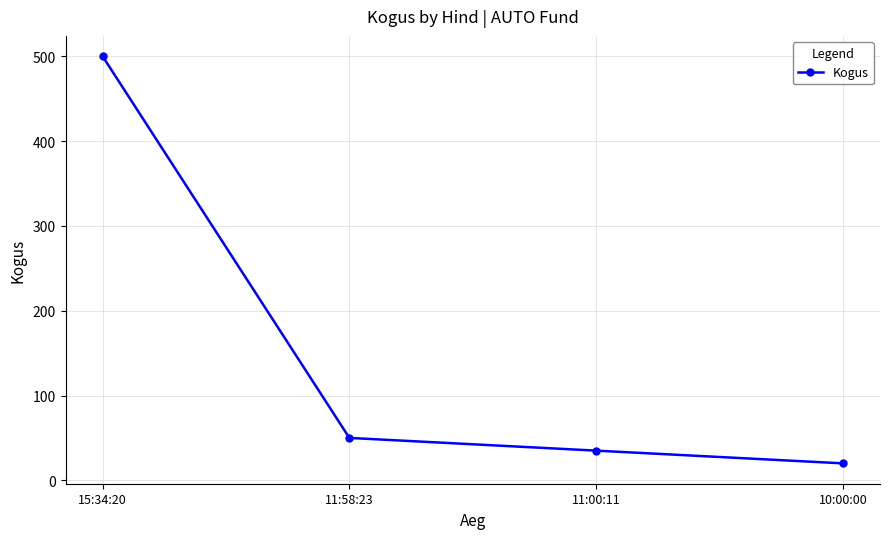

How many lines are shown in the chart?

1